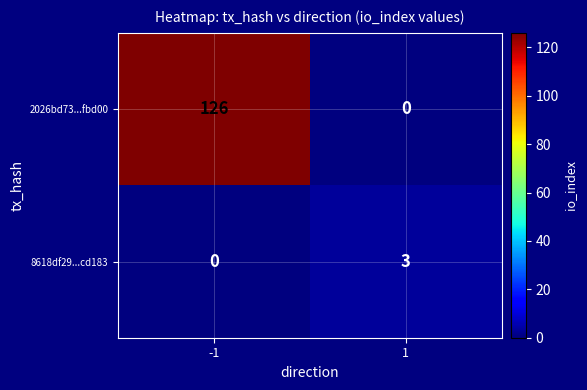

What is the total value across all series at -1?

126